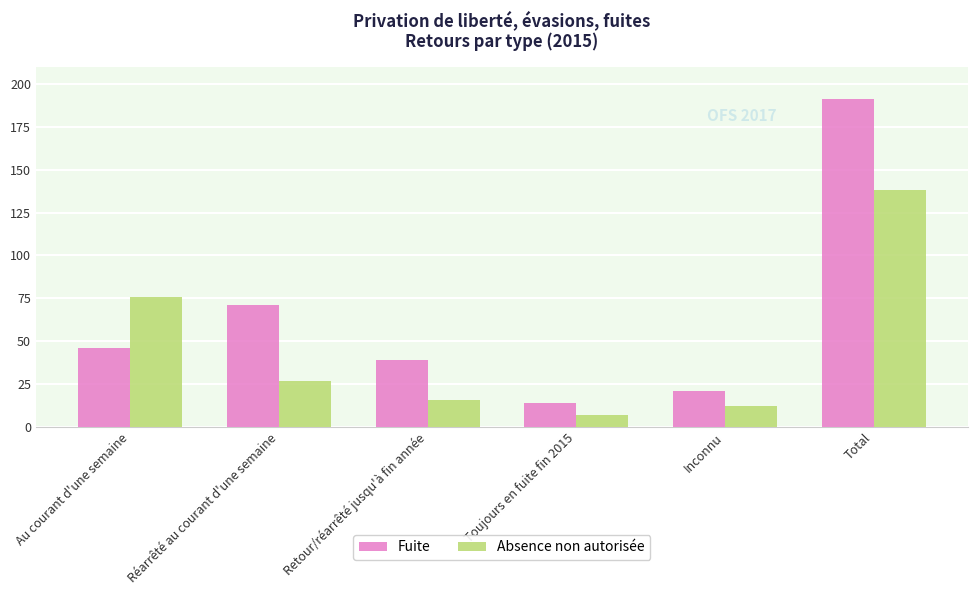

The value of Absence non autorisée at Retour/réarrêté jusqu'à fin année is 16. True or false?

True